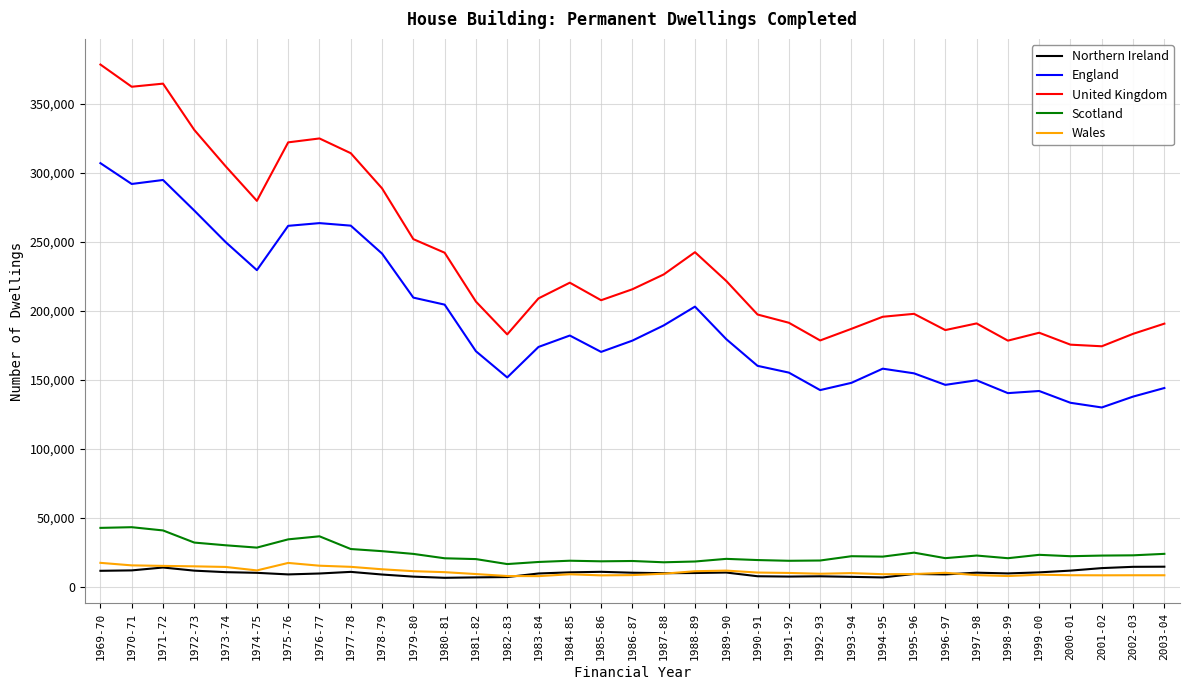

At which category is the sum across all series the highest?

1969-70